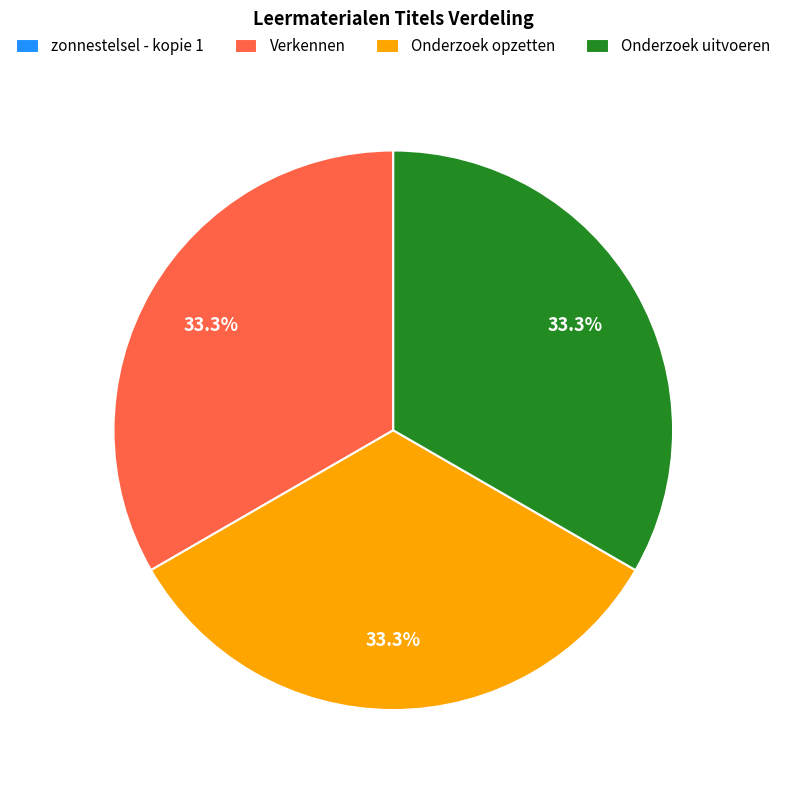

Combined, what portion of the pie is Onderzoek opzetten and Onderzoek uitvoeren?

66.7%